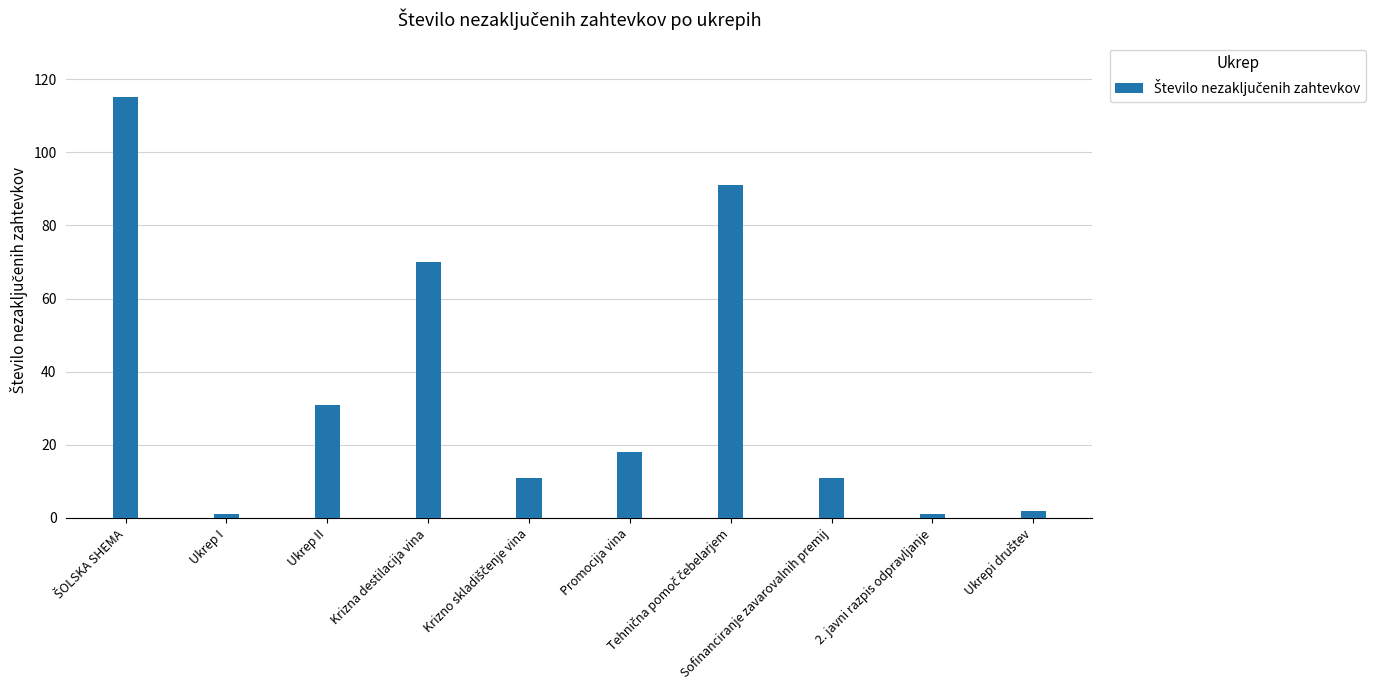

Which has a higher value, Promocija vina or Ukrep I?

Promocija vina